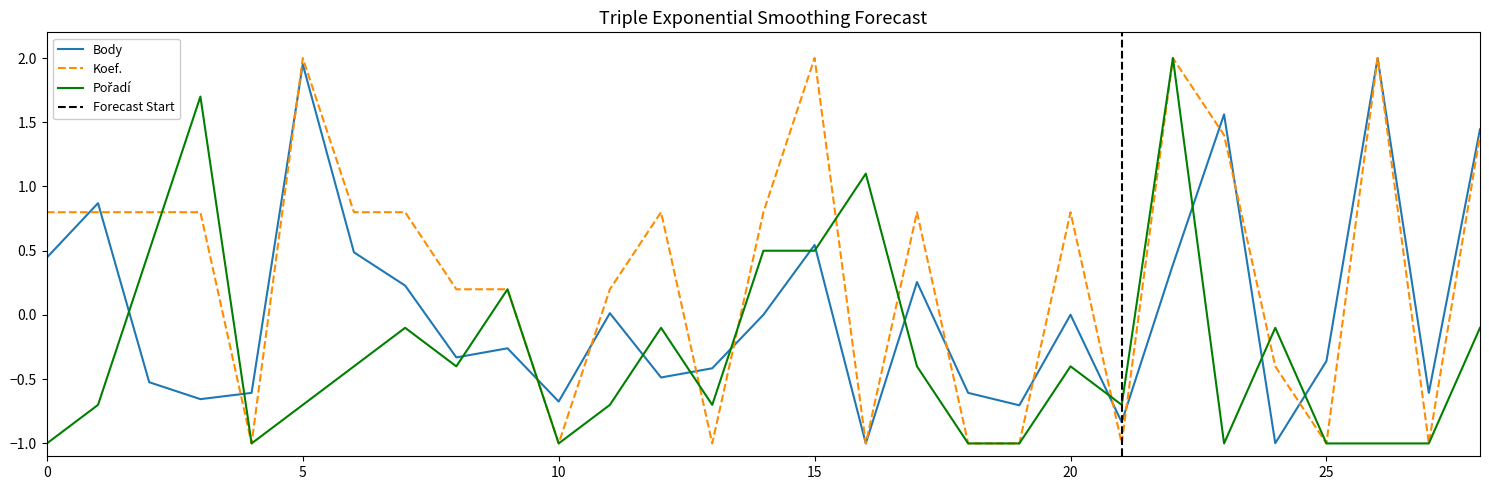

What is the value of the Pořadí point at the 20th from the left?

-1.0